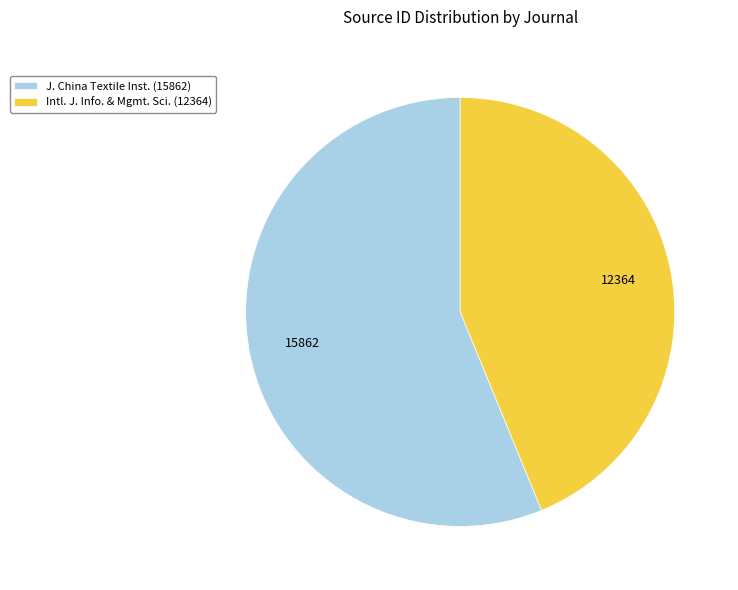

Approximately how many times larger is the value at Intl. J. Info. & Mgmt. Sci. (12364) compared to J. China Textile Inst. (15862)?

0.8